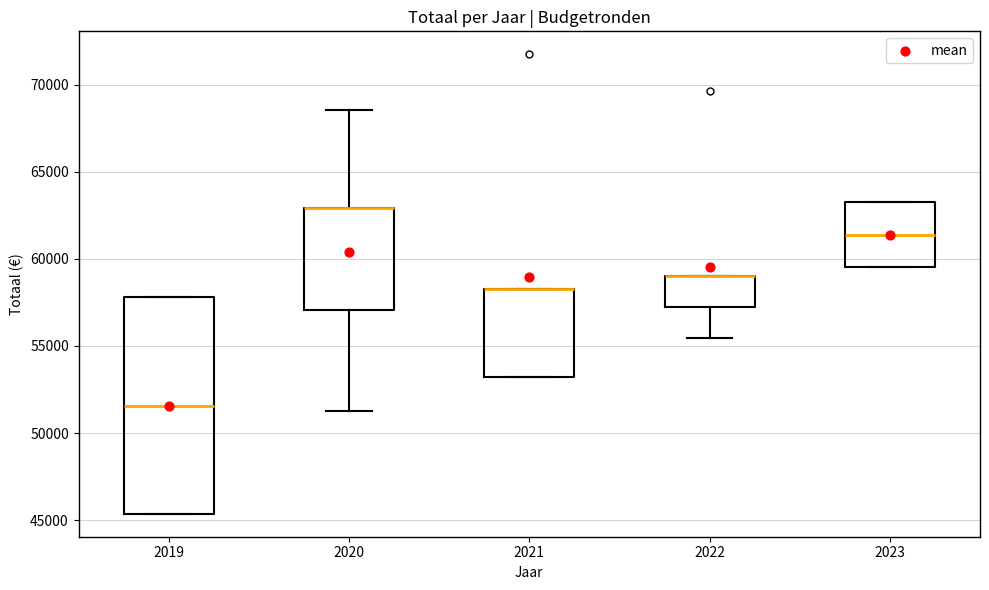

Where is the lower edge of the box at x = 2021 on the y-axis? The values are not printed on the chart, so give them approximately, as read against the axis.

53000